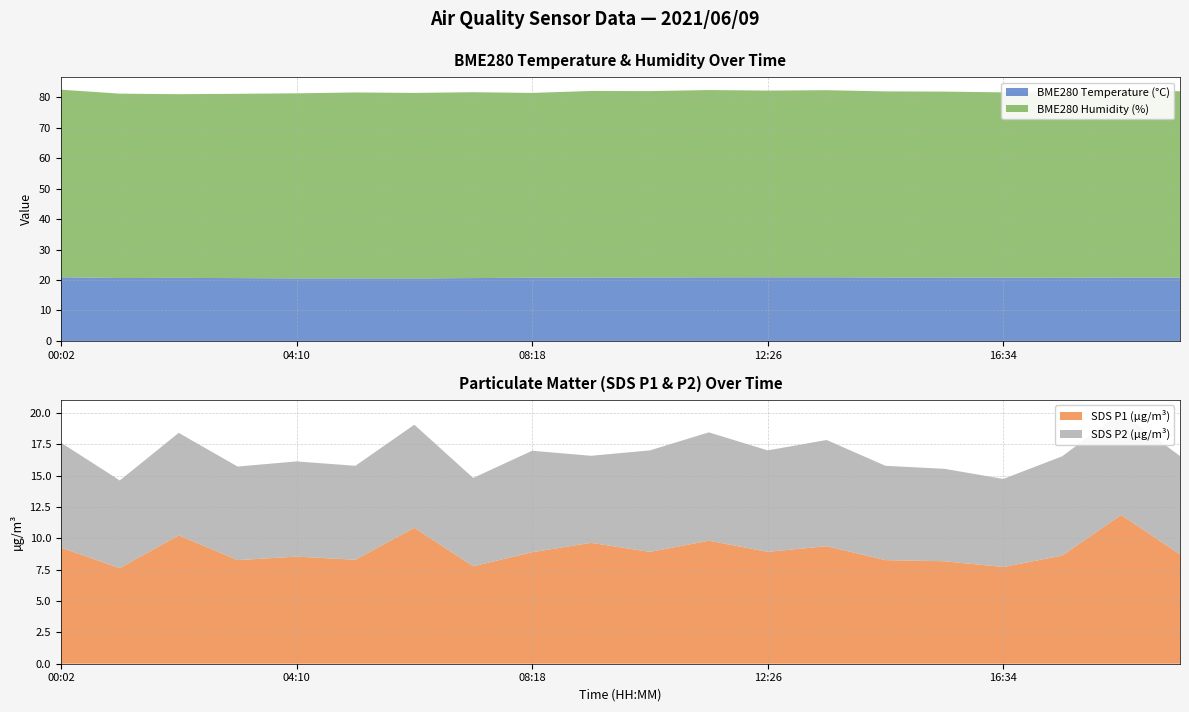

Reading right to left, extract all data points from this chart.

BME280_temperature: 20.8	20.8	20.7	20.8	20.8	20.8	20.9	20.9	20.9	20.8	20.8	20.8	20.6	20.5	20.5	20.5	20.6	20.7	20.7	20.9
BME280_humidity: 61.1	61.4	60.8	60.8	61.0	61.1	61.4	61.3	61.5	61.1	61.2	60.6	61.0	60.9	61.0	60.7	60.5	60.3	60.5	61.5
SDS_P1: 8.7	11.9	8.6	7.7	8.2	8.3	9.4	8.9	9.8	8.9	9.7	8.9	7.8	10.8	8.3	8.6	8.3	10.2	7.6	9.3
SDS_P2: 7.8	8.2	7.9	7.0	7.4	7.5	8.5	8.1	8.7	8.1	7.0	8.1	7.0	8.2	7.5	7.6	7.5	8.2	7.0	8.4